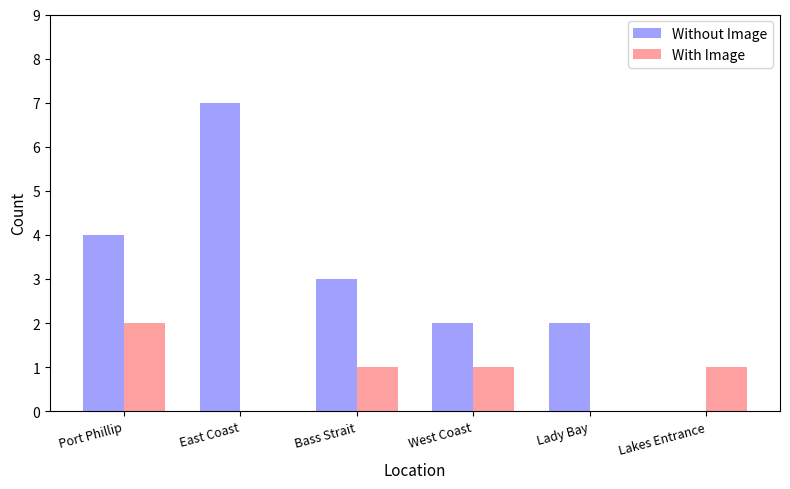

Count the With Image values in the range 0 to 1.

5